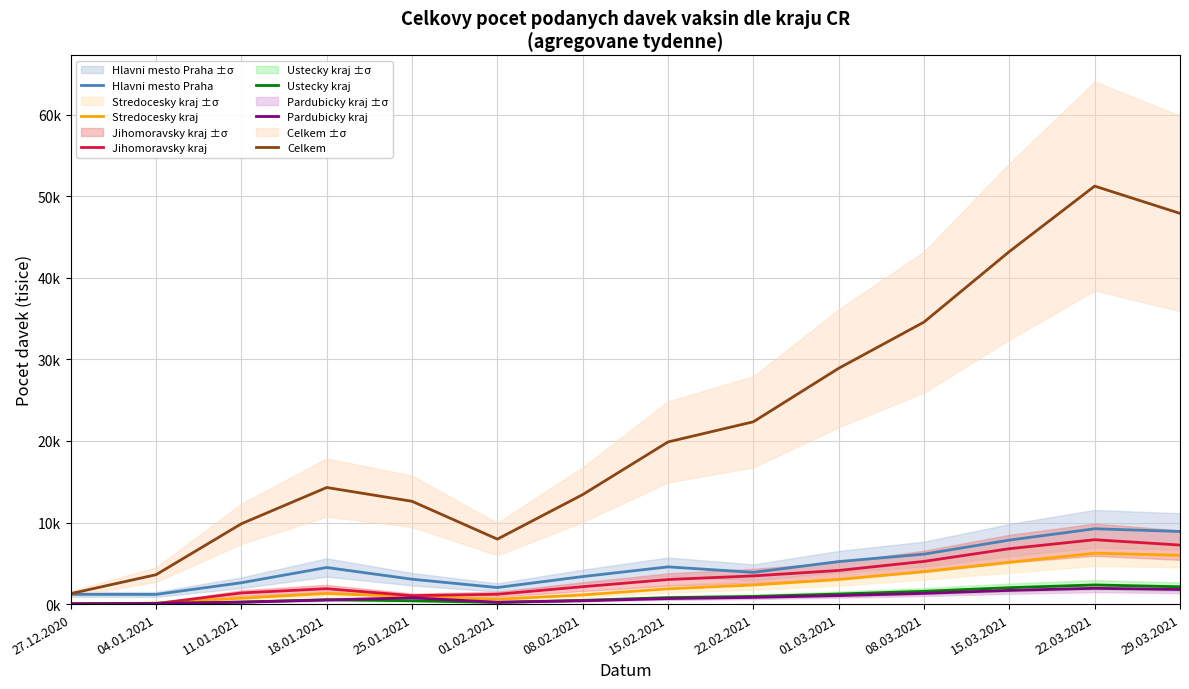

What is the value of the Jihomoravsky kraj point at the 1st from the left?

0.1